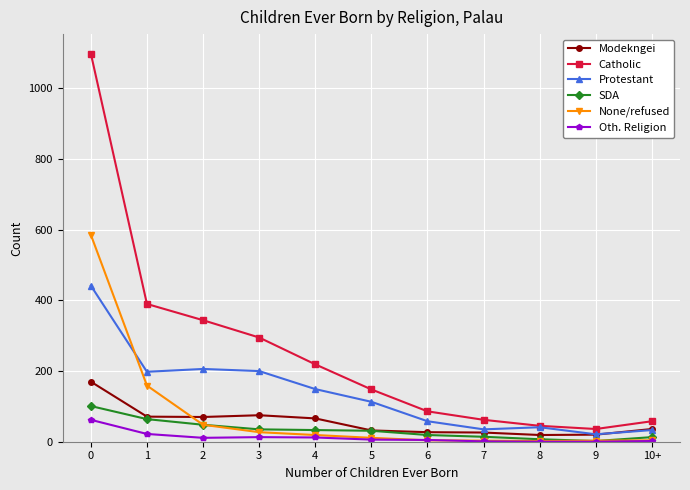

True or false: SDA has a value of 64 at 1.

True